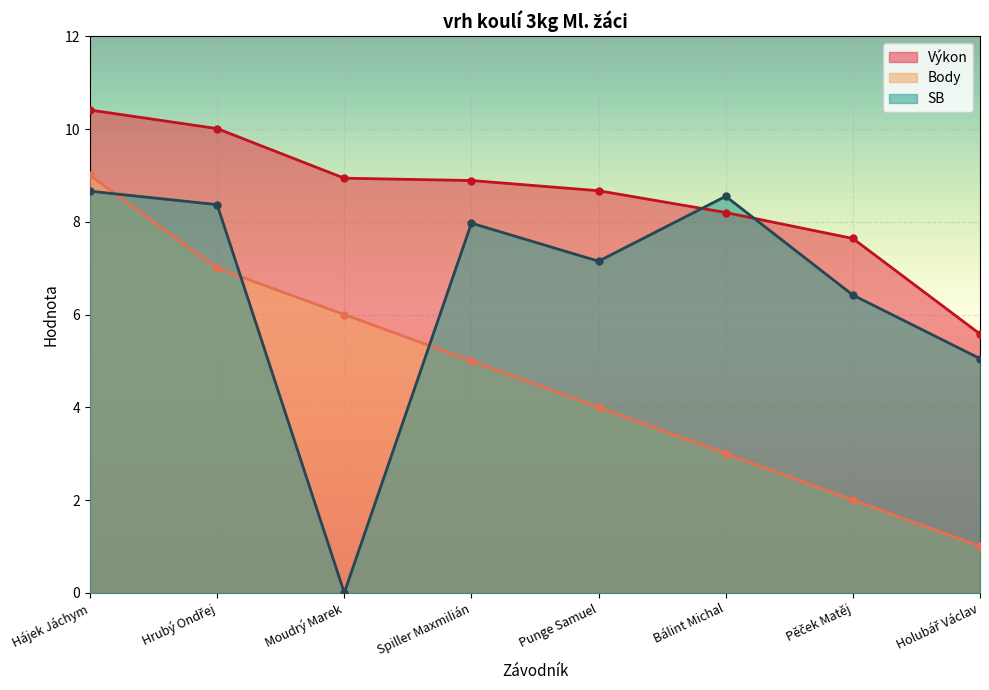

What is the average value of the SB series?

6.5